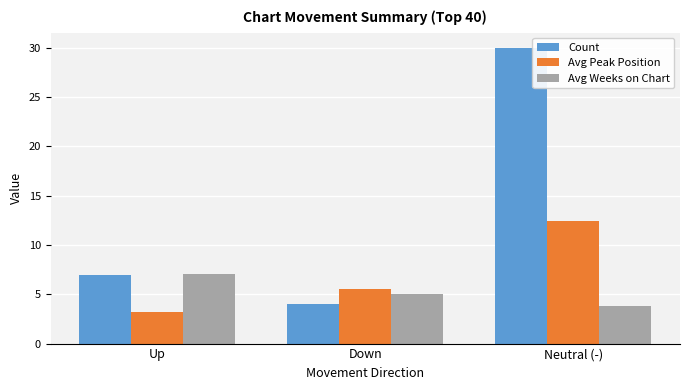

At which label does Avg Weeks on Chart first exceed 5?

Up